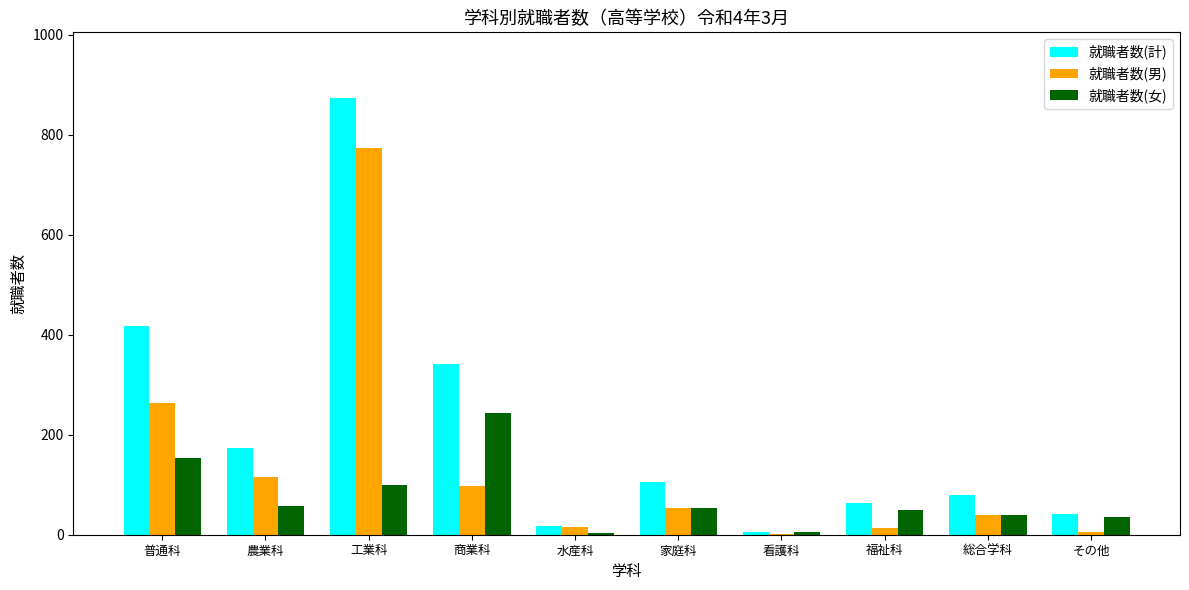

The value of 就職者数(女) at 普通科 is 154. True or false?

True